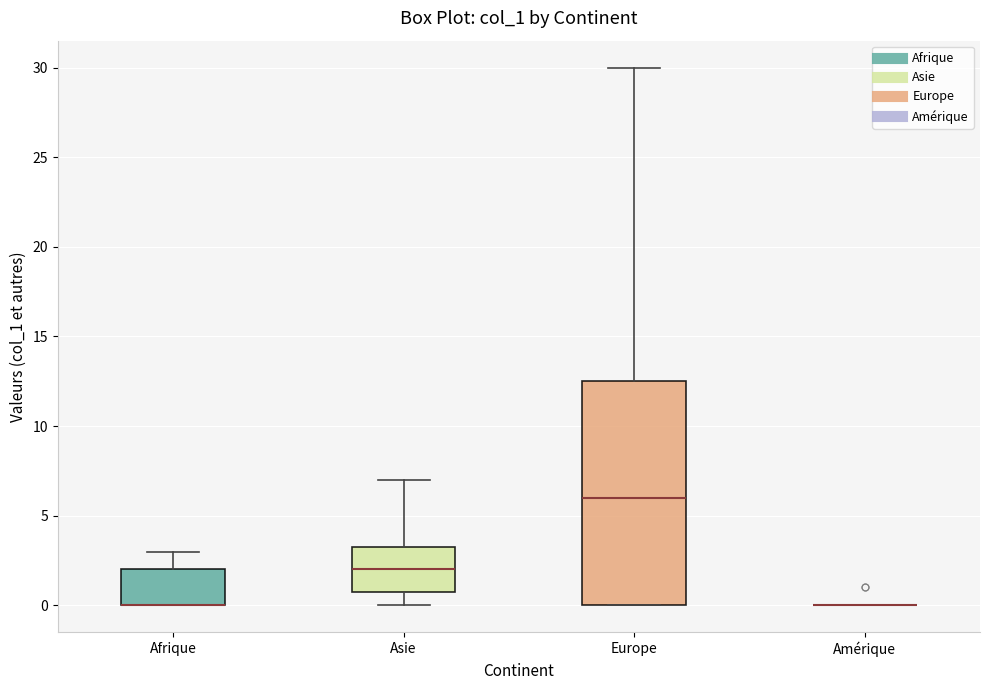

Reading left to right, read every box against the y-axis: the position of its median line, the range the box covers, and the ends of its whiskers. The values are not printed on the chart, so give them approximately, as read against the axis.

Afrique: median 0.0 (drawn on the box's lower edge), box 0.0 to 2.0, whiskers 0.0 to 3.0
Asie: median 2.0, box 1.0 to 3.5, whiskers 0.0 to 7.0
Europe: median 6.0, box 0.0 to 12.5, whiskers 0.0 to 30.0
Amérique: box collapsed to a line at 0.0, whiskers 0.0 to 0.0